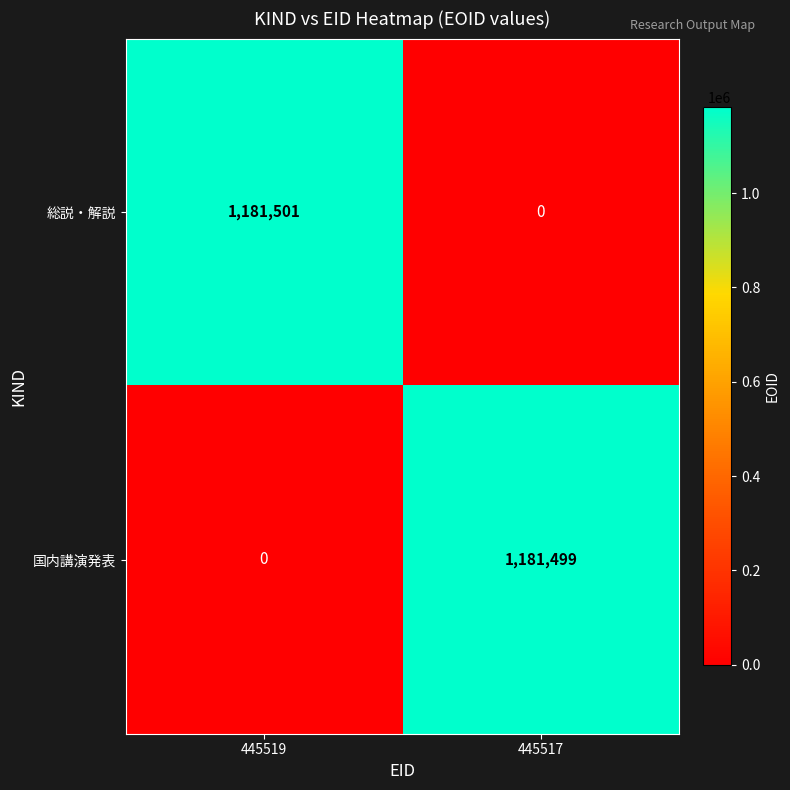

What is the difference between the 総説・解説 values at 445517 and 445519?

1181501